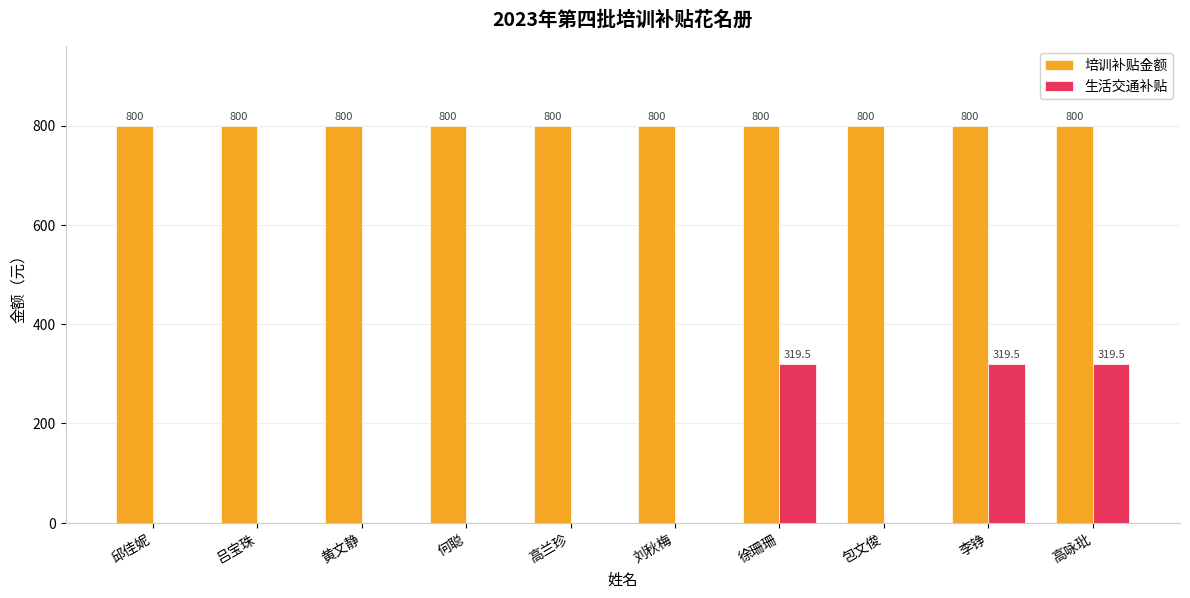

What is the highest value of the 培训补贴金额 series?

800.0